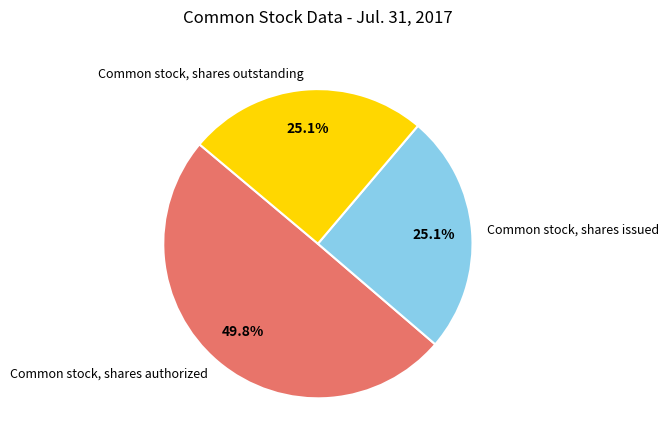

Is it true that Common stock, shares outstanding is 10% of the pie?

False